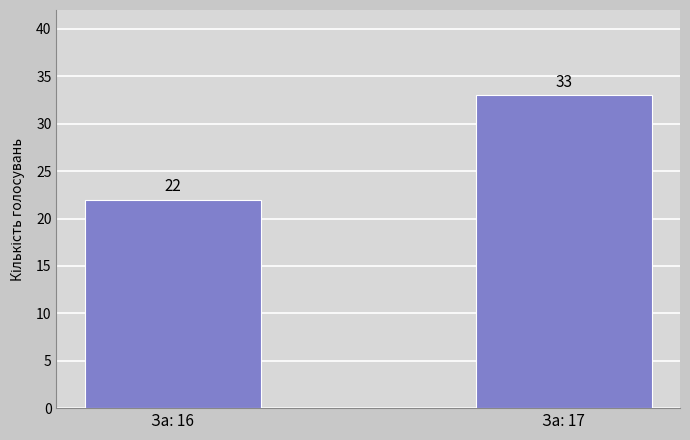

What is the minimum value shown in the chart?

22